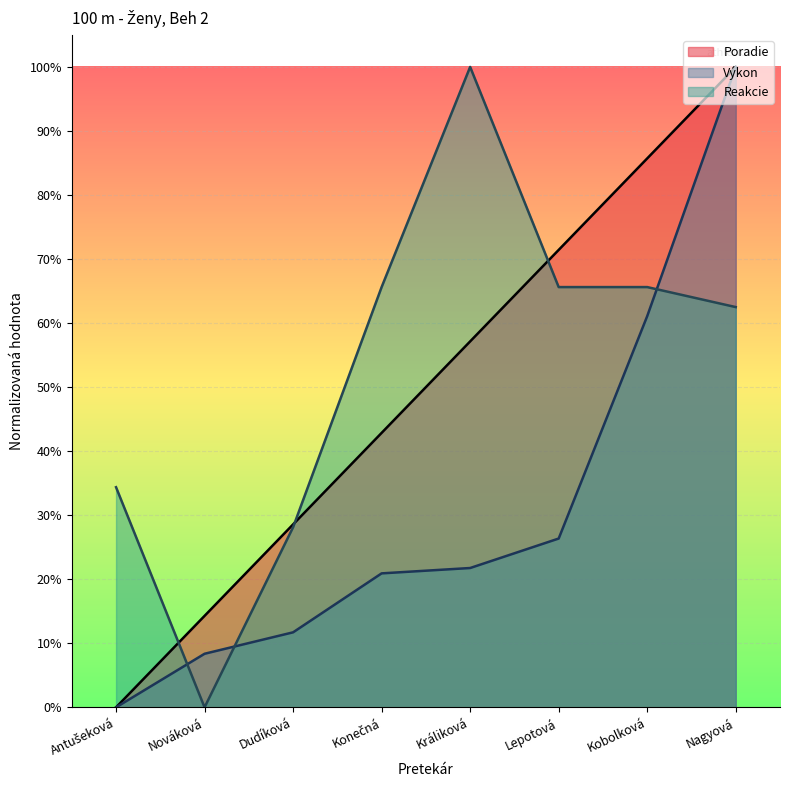

At which category does the chart reach its peak across all series?

Nagyová